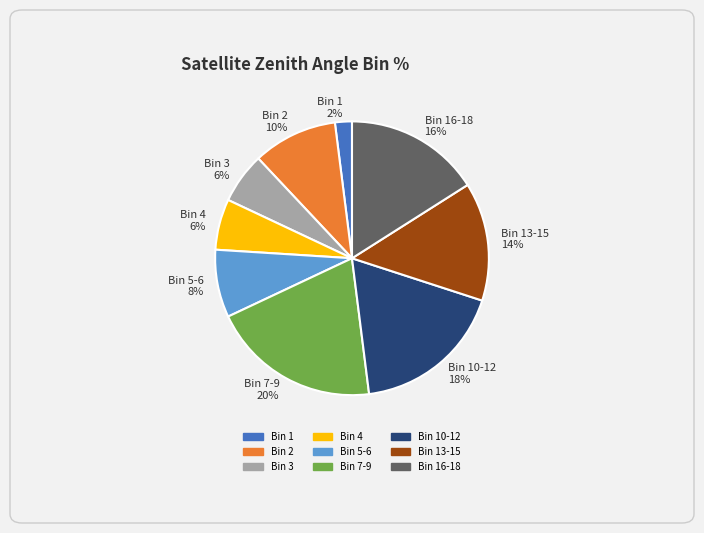

Is there any slice that represents more than half of the pie?

No